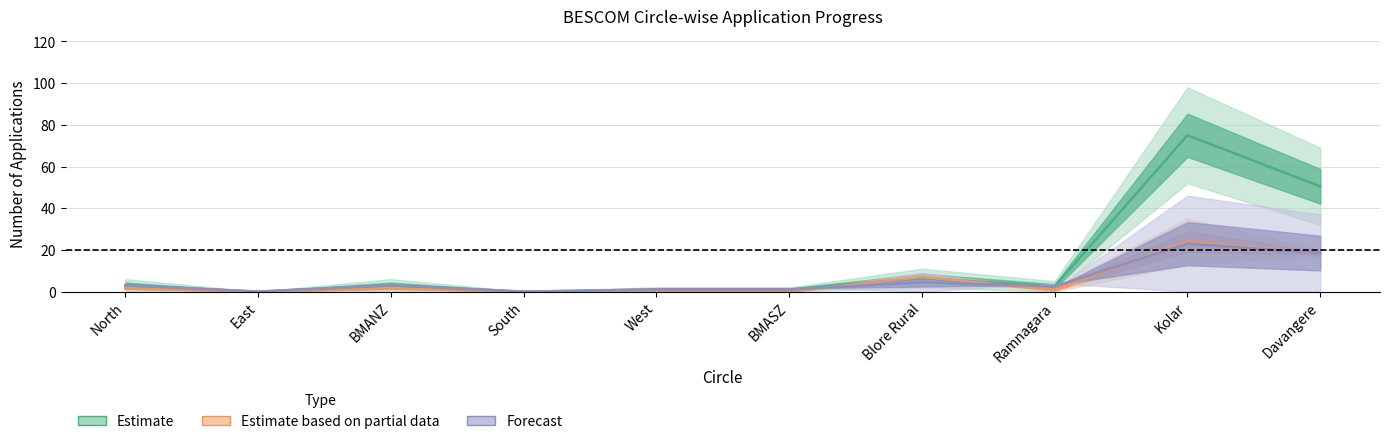

At which category does Pending BESCOM End reach its first local valley?

East